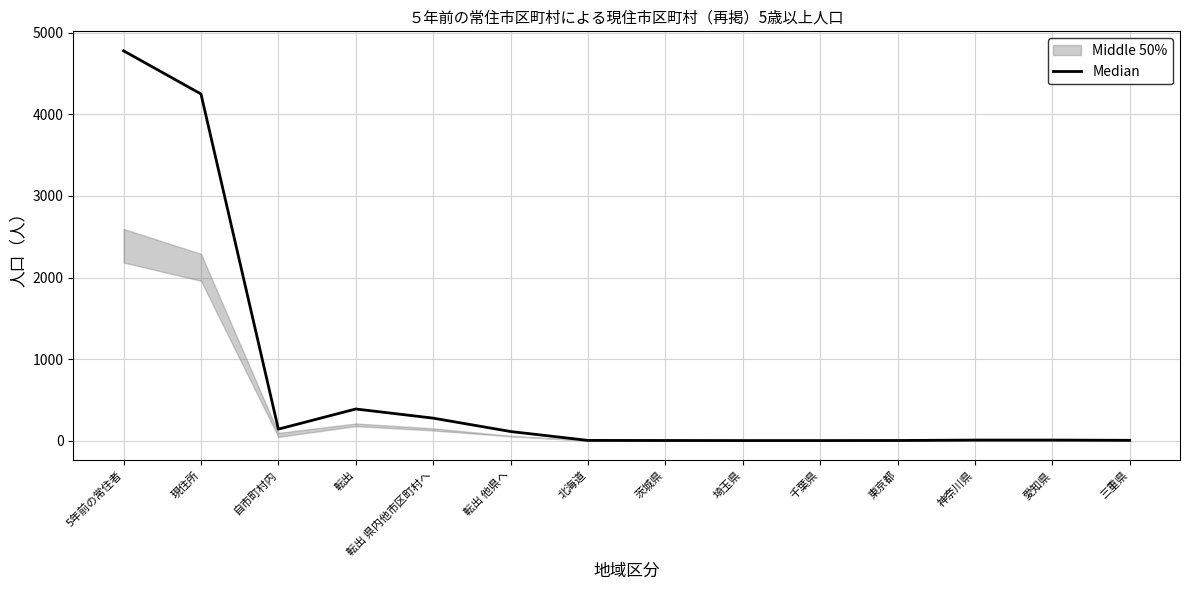

Reading right to left, list all the values displayed in this chart.

三重県=4	愛知県=7	神奈川県=7	東京都=2	千葉県=1	埼玉県=1	茨城県=2	北海道=3	転出 他県へ=112	転出 県内他市区町村へ=276	転出=388	自市町村内=141	現住所=4250	5年前の常住者=4779